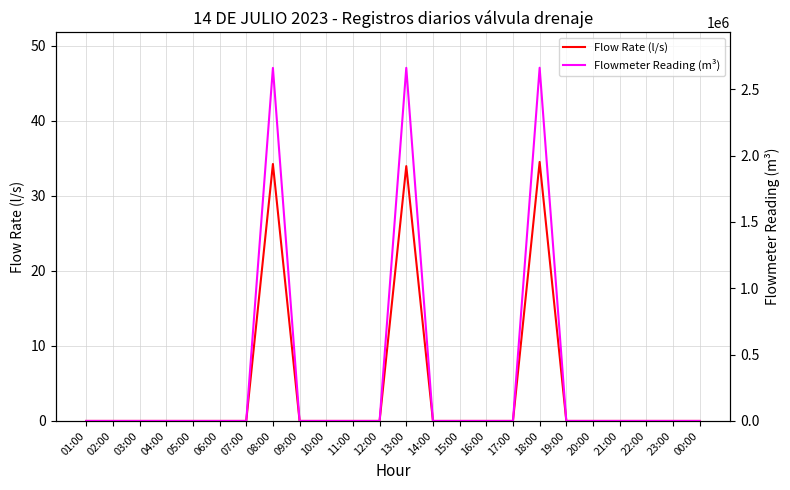

Reading left to right, extract all data points from this chart.

Flow Rate (l/s): 01:00=0.0	02:00=0.0	03:00=0.0	04:00=0.0	05:00=0.0	06:00=0.0	07:00=0.0	08:00=34.2	09:00=0.0	10:00=0.0	11:00=0.0	12:00=0.0	13:00=33.9	14:00=0.0	15:00=0.0	16:00=0.0	17:00=0.0	18:00=34.5	19:00=0.0	20:00=0.0	21:00=0.0	22:00=0.0	23:00=0.0	00:00=0.0
Flowmeter Reading (m³): 01:00=0.0	02:00=0.0	03:00=0.0	04:00=0.0	05:00=0.0	06:00=0.0	07:00=0.0	08:00=2661643.0	09:00=0.0	10:00=0.0	11:00=0.0	12:00=0.0	13:00=2662254.0	14:00=0.0	15:00=0.0	16:00=0.0	17:00=0.0	18:00=2662875.0	19:00=0.0	20:00=0.0	21:00=0.0	22:00=0.0	23:00=0.0	00:00=0.0